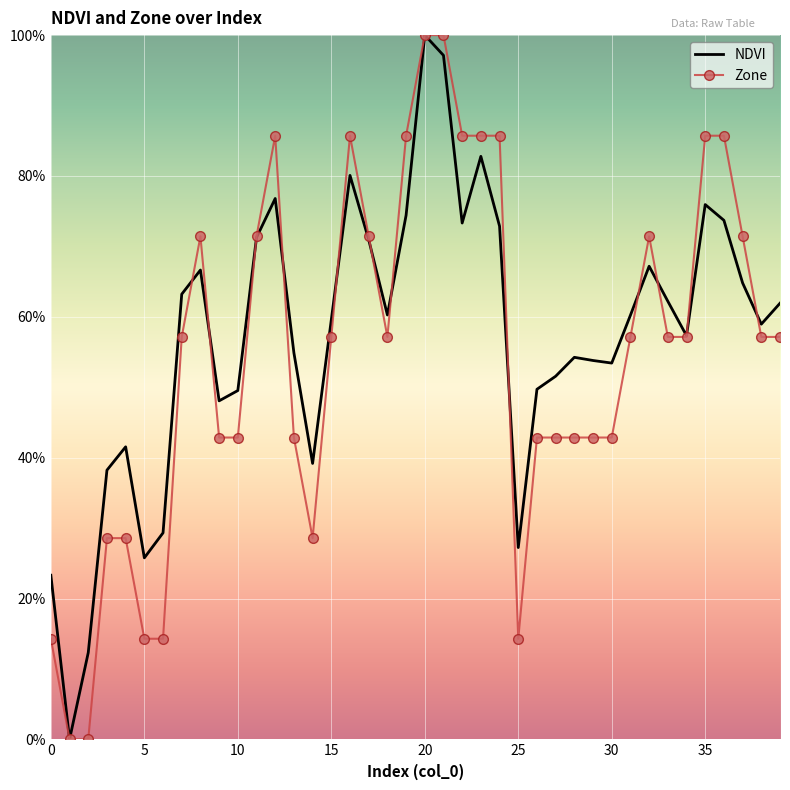

What is the maximum value for Zone?

100.0